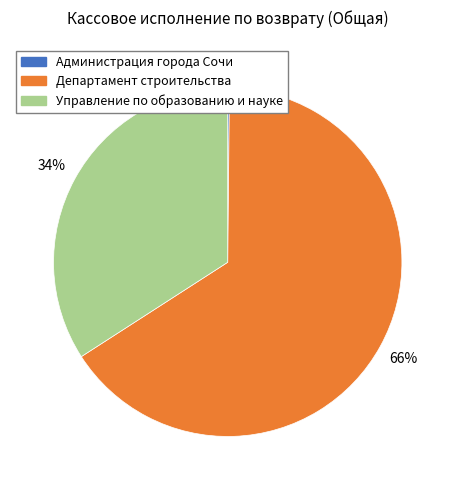

Which category has the biggest portion of the pie?

Департамент строительства